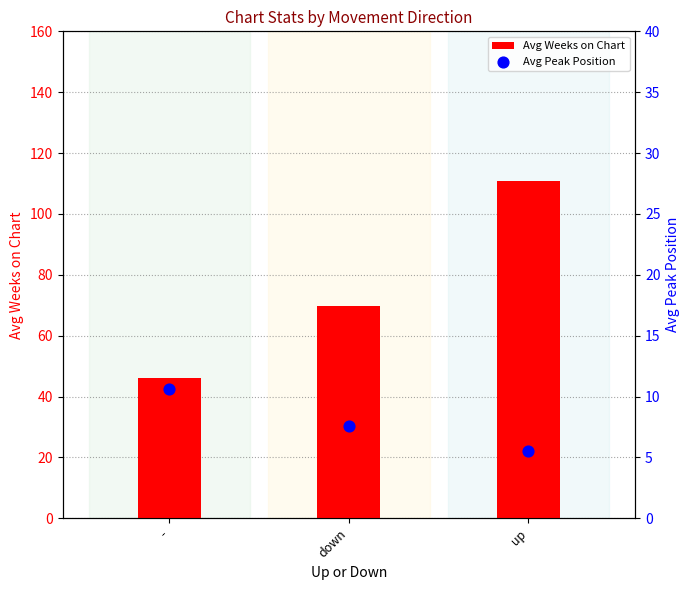

Is the value of Avg Weeks on Chart at up greater than the value of Avg Peak Position at down?

Yes